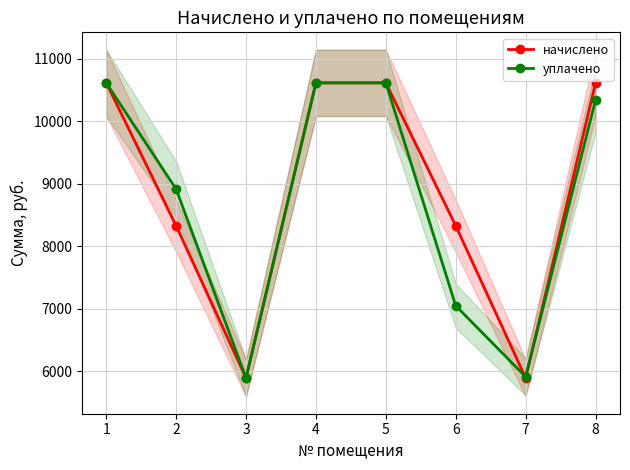

True or false: уплачено has more than 2 interior local peaks.

False